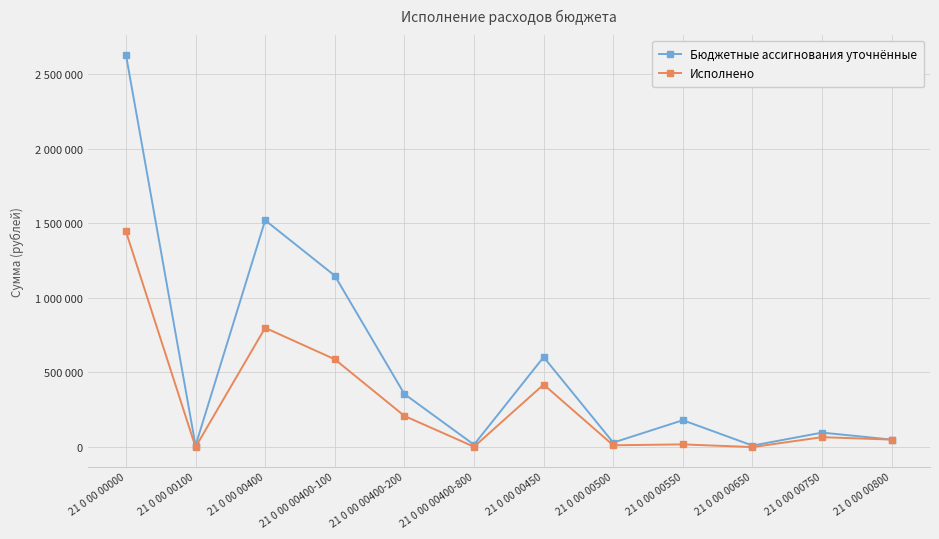

In Исполнено, how many points are lower than both neighbors (excluding endpoints)?

4